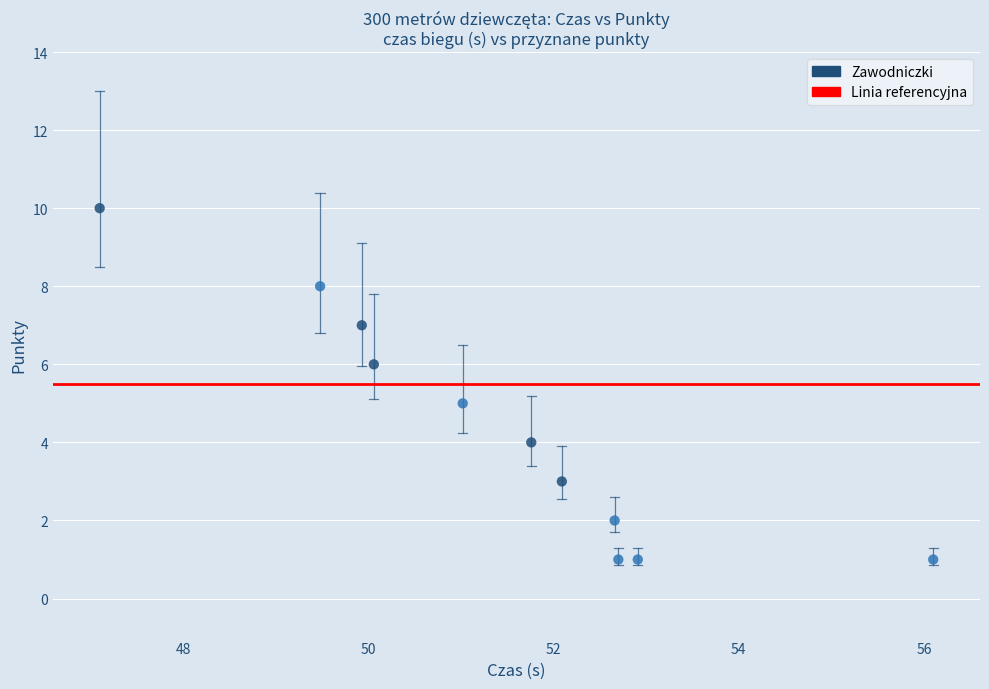

What is the average Y value?

4